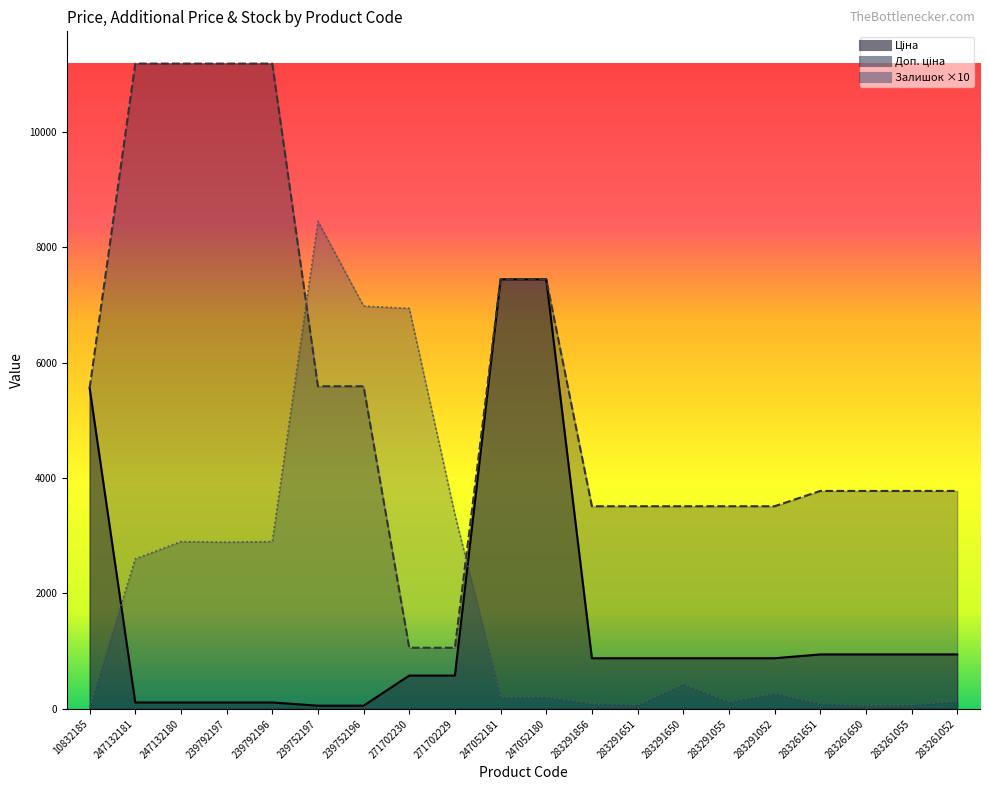

What are all the series names shown in the legend?

Ціна, Доп. ціна, Залишок